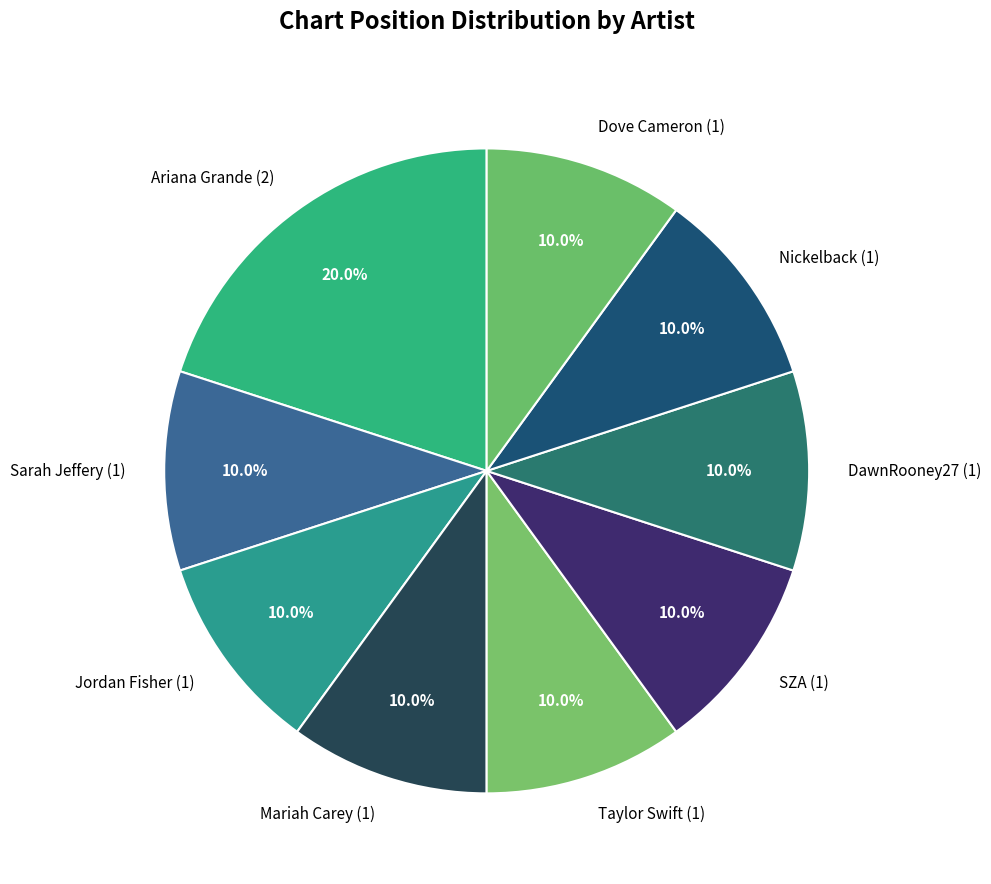

What portion of the pie excludes DawnRooney27 (1)?

90.0%